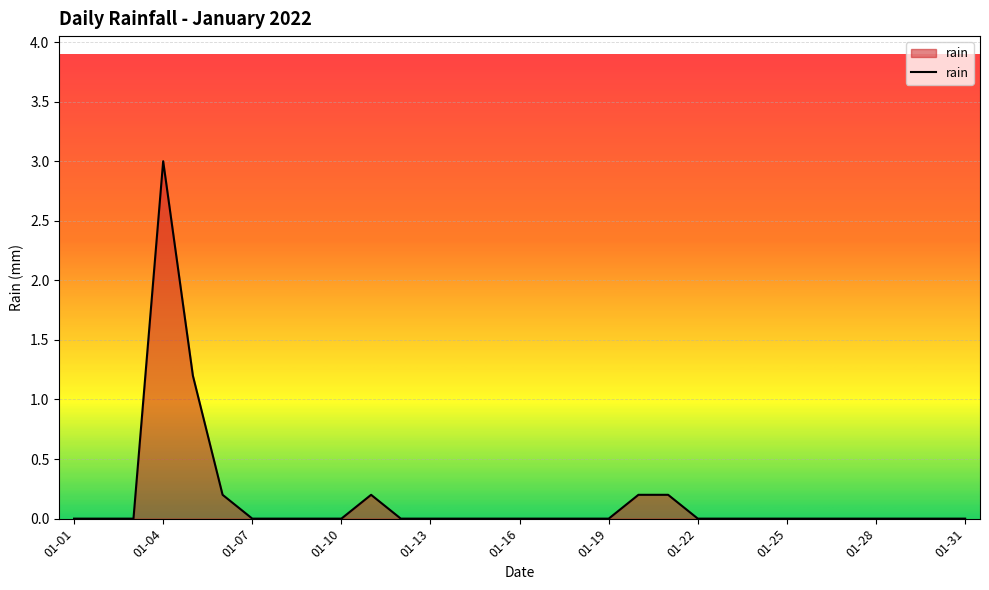

What is the maximum value shown in the chart?

3.0